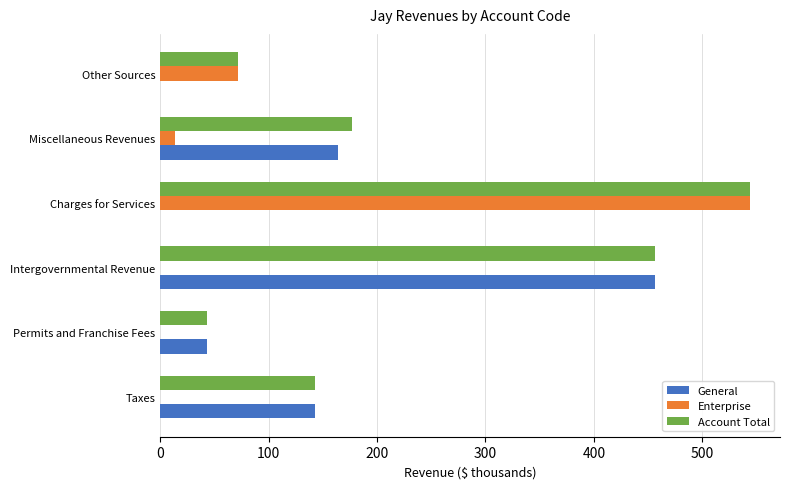

Between Miscellaneous Revenues and Other Sources, which series saw the biggest shift?

General